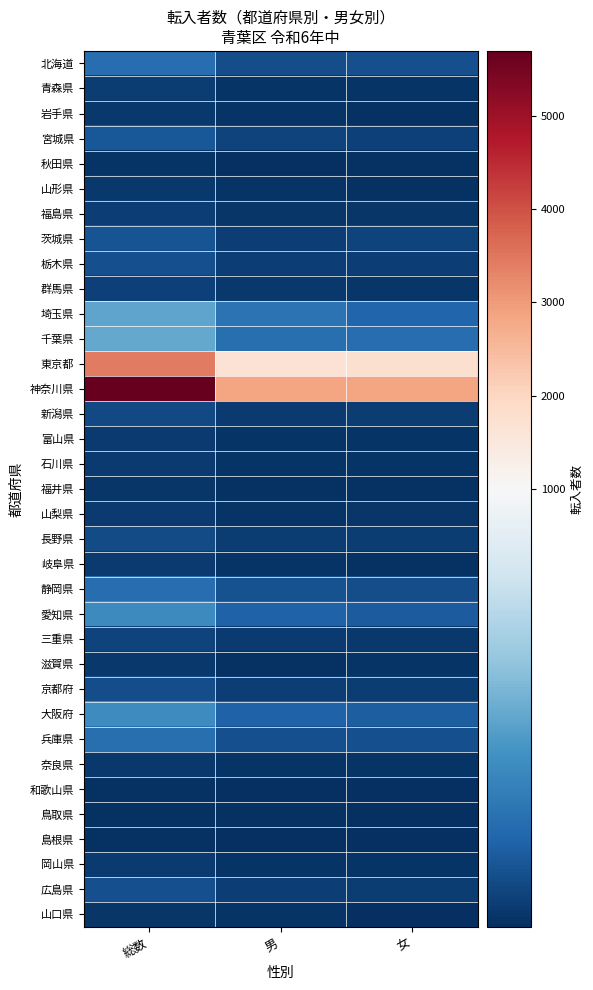

Which has a higher value, 女 or 男?

女